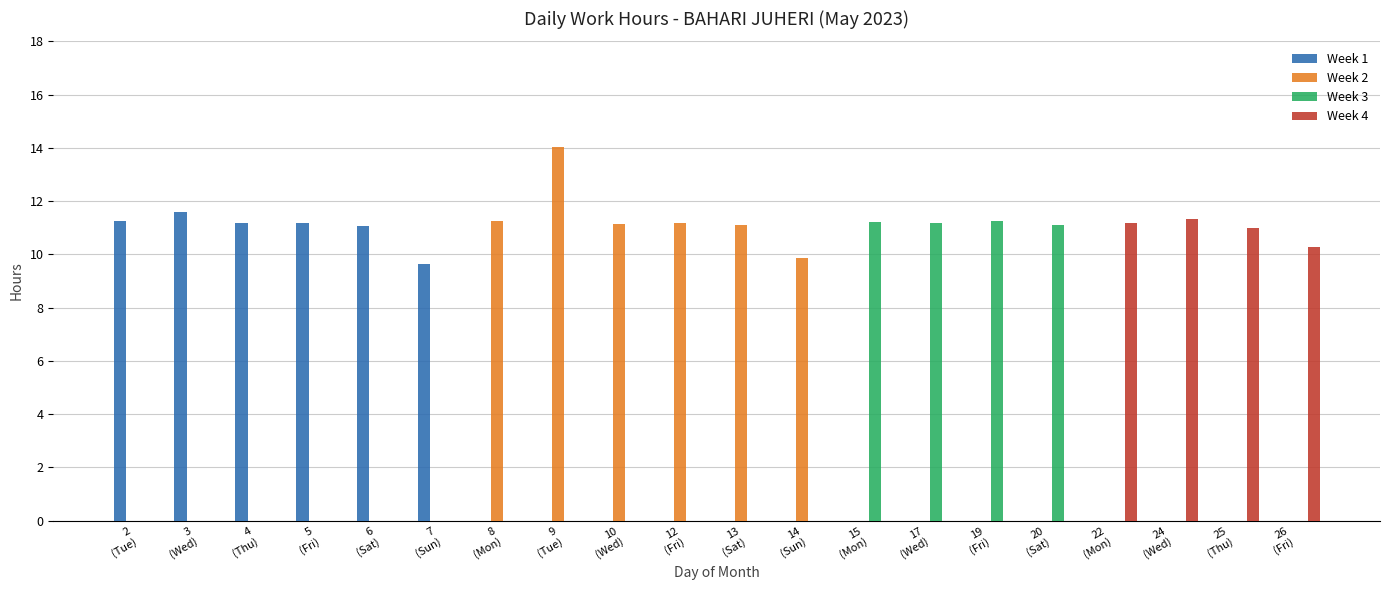

What is the greatest value displayed?

14.0